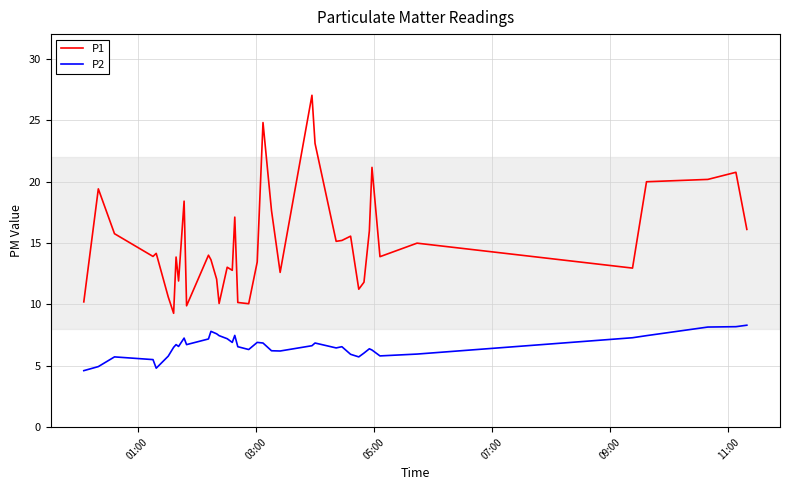

List the series in order of their peak value, highest first.

P1, P2